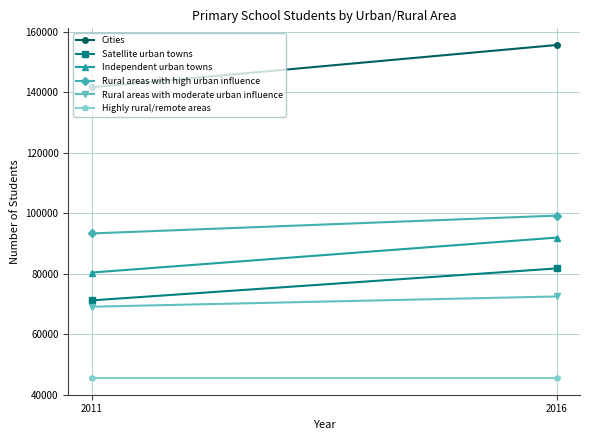

What is the value of the Rural areas with high urban influence point at the 2nd from the left?

99238